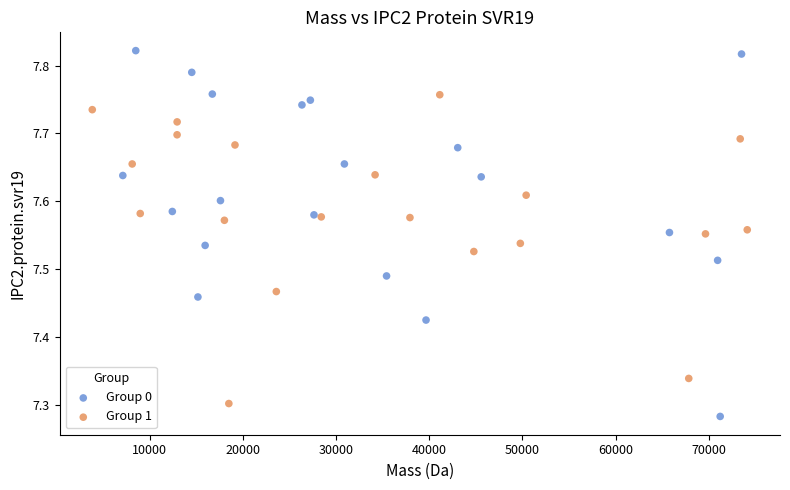

Which series reaches the maximum Y coordinate?

Group 0